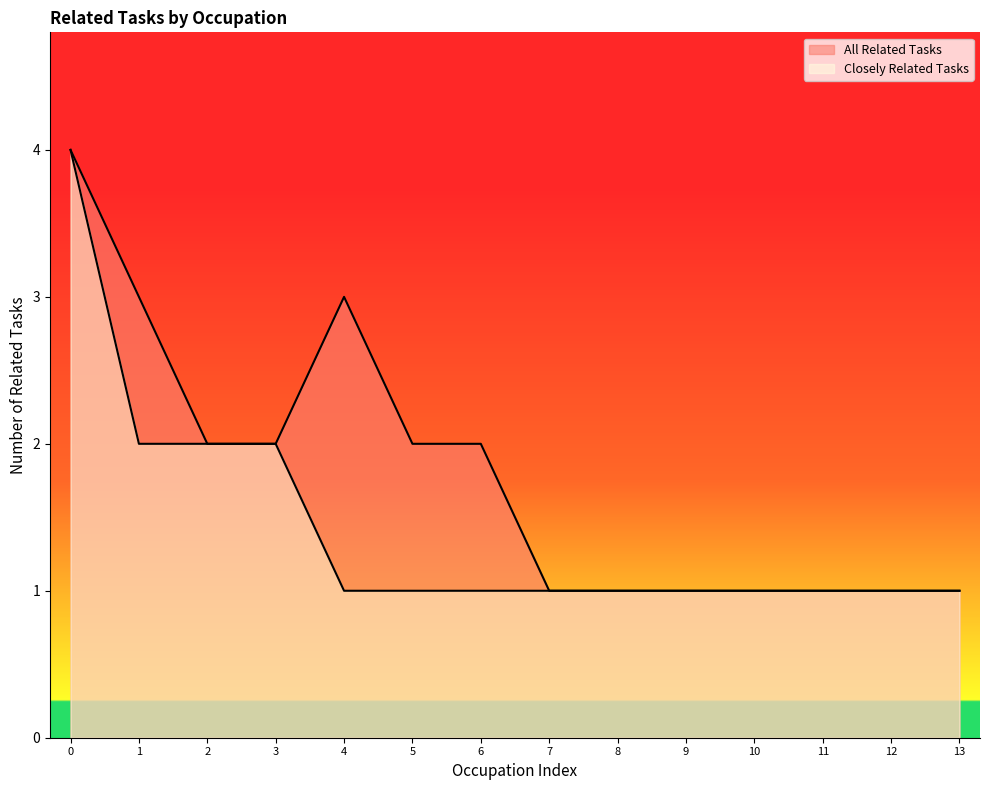

True or false: the data has more than 0 interior local peaks.

True